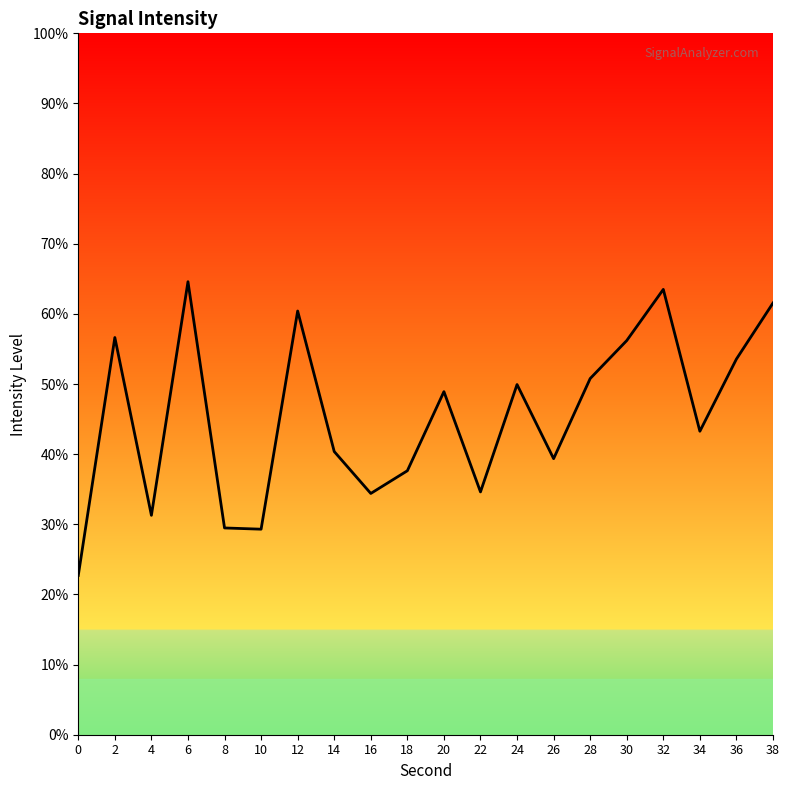

What is the minimum value shown in the chart?

22.7